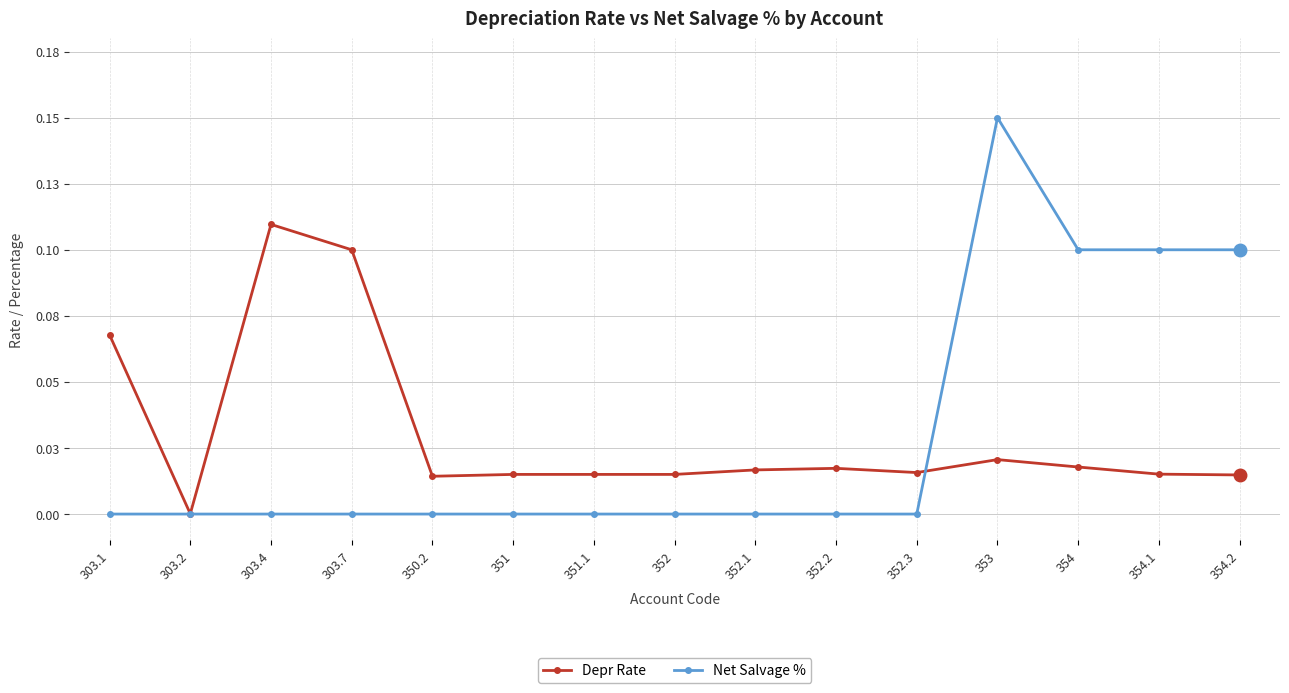

What are all the series names shown in the legend?

Depr Rate, Net Salvage %